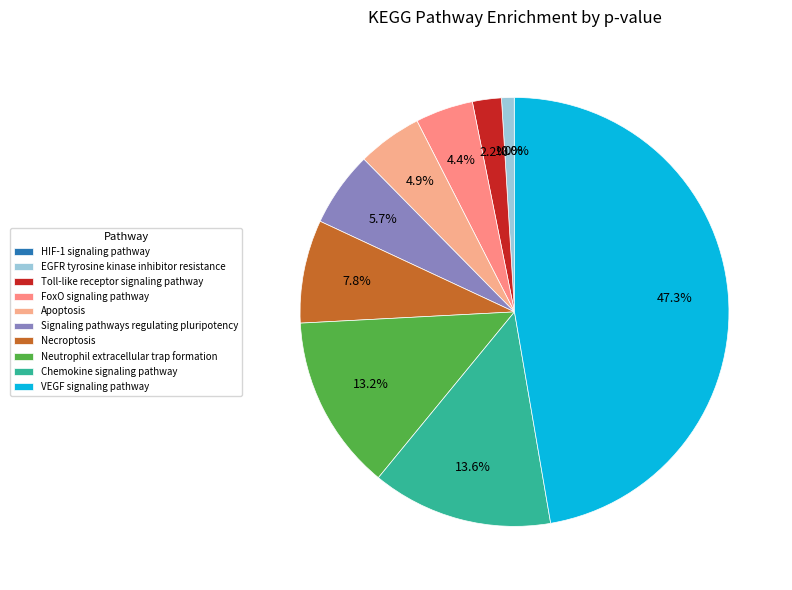

Does Signaling pathways regulating pluripotency account for over 50% of the chart?

No